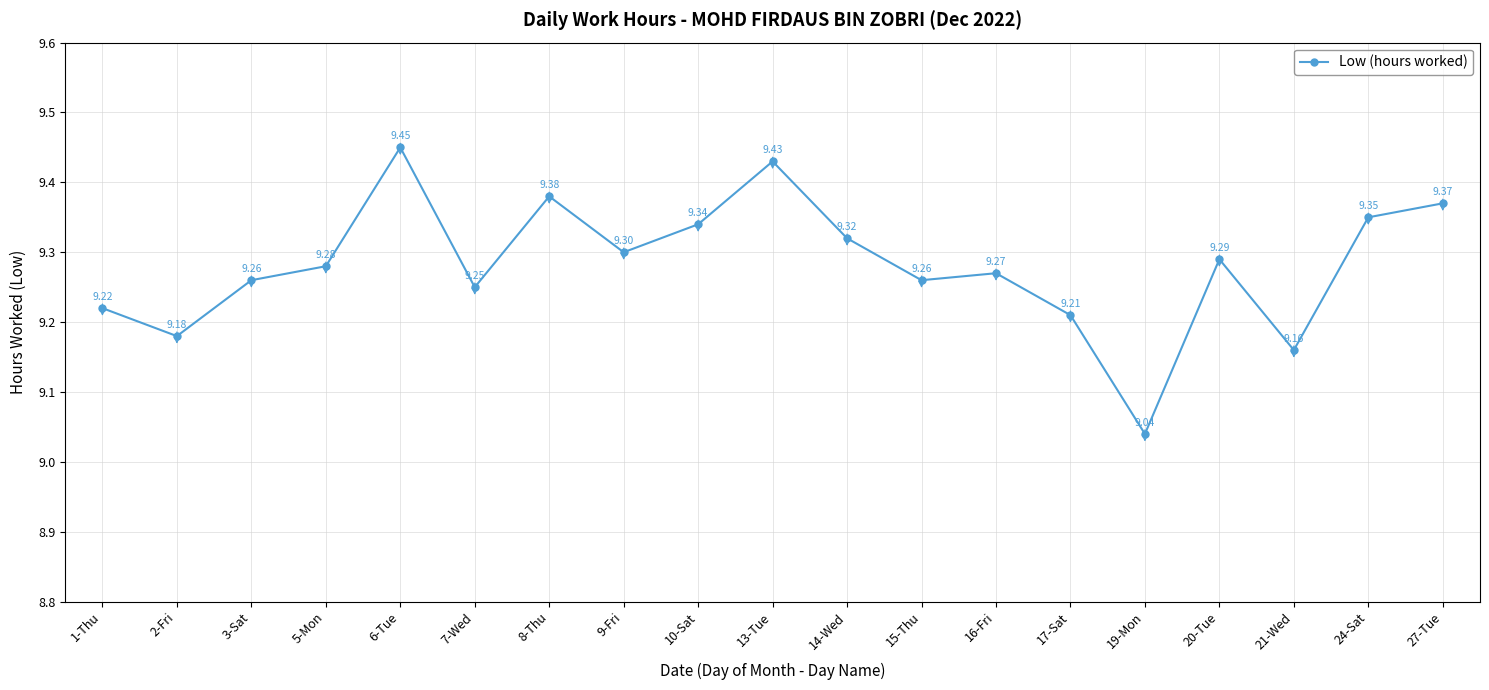

Does the chart have visible grid lines?

Yes